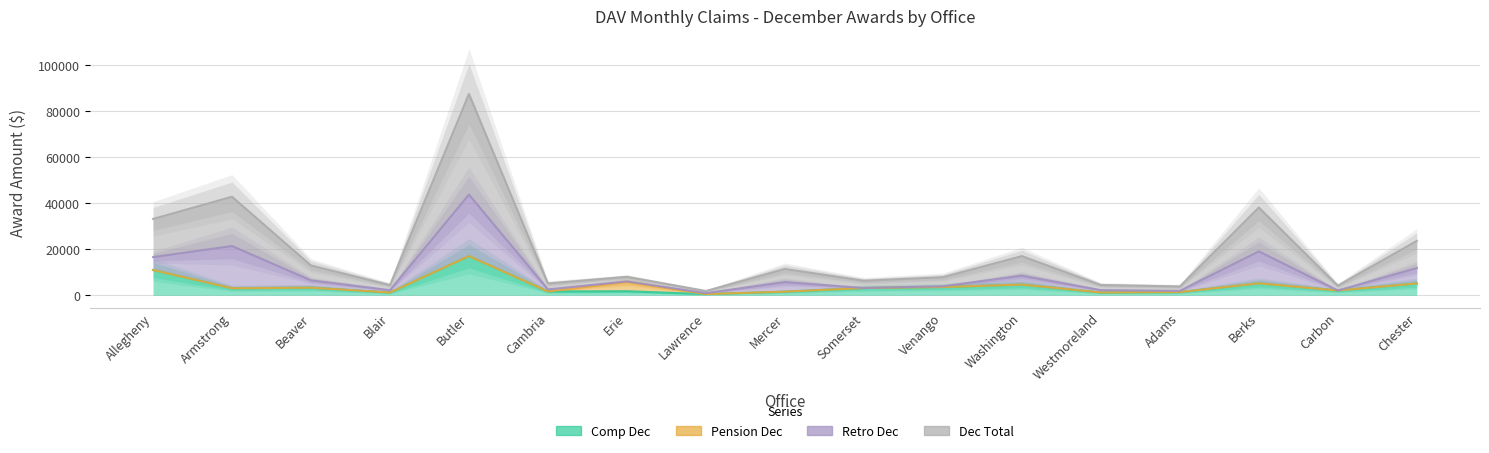

Between Blair and Lawrence, which is larger?

Blair